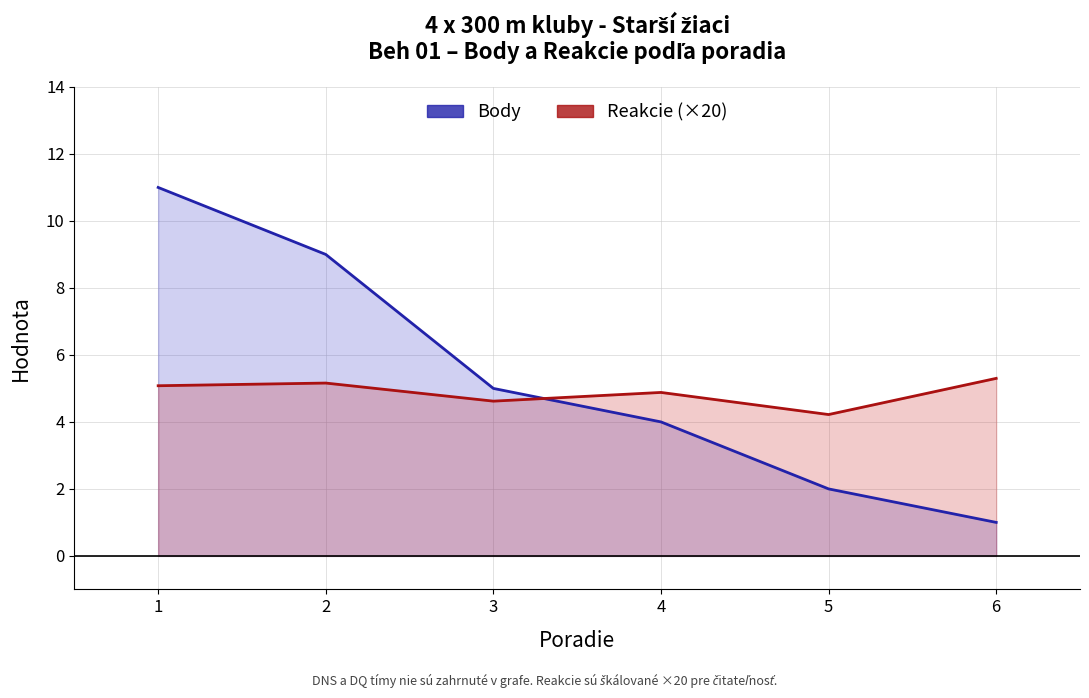

How many data points in Reakcie (×20) are less than 5?

3